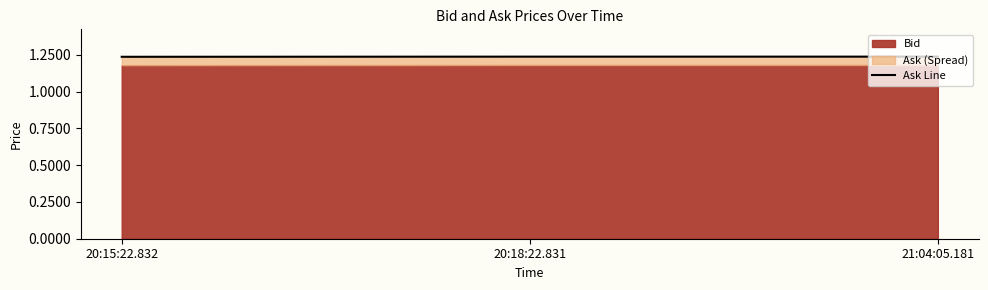

True or false: the data shows 0.8 at 20:15:22.832.

False